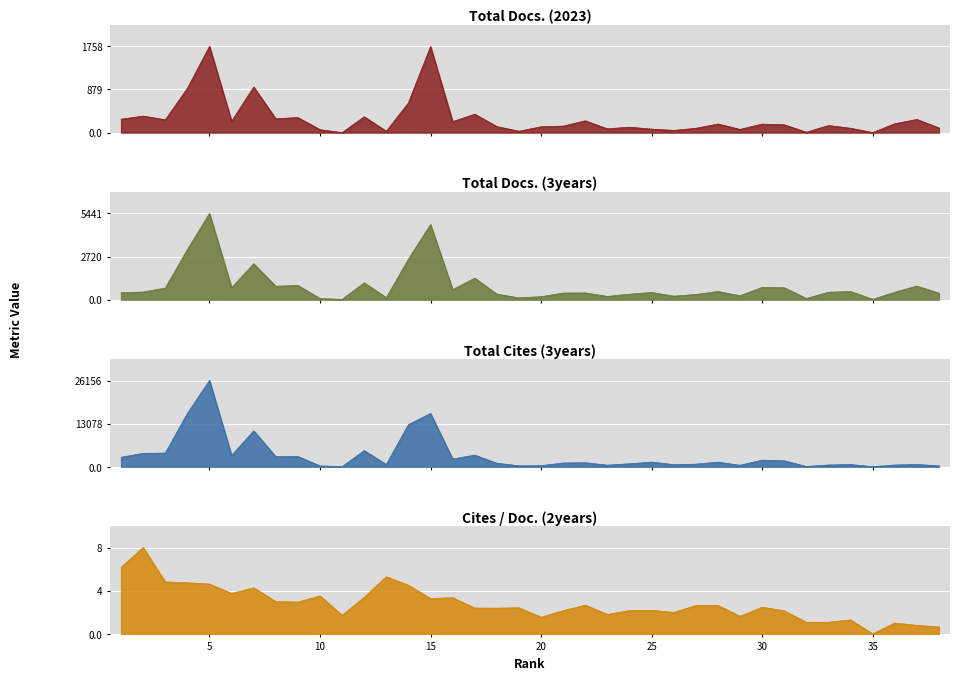

What is the average value of the Cites / Doc. (2years) series?

3.0